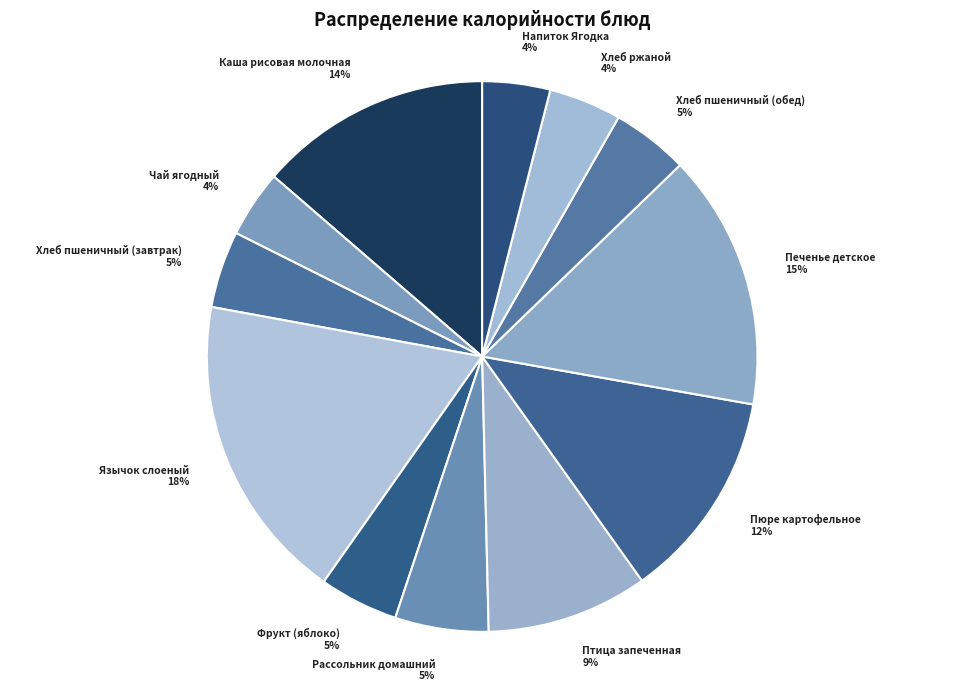

How many slices are in this pie chart?

12